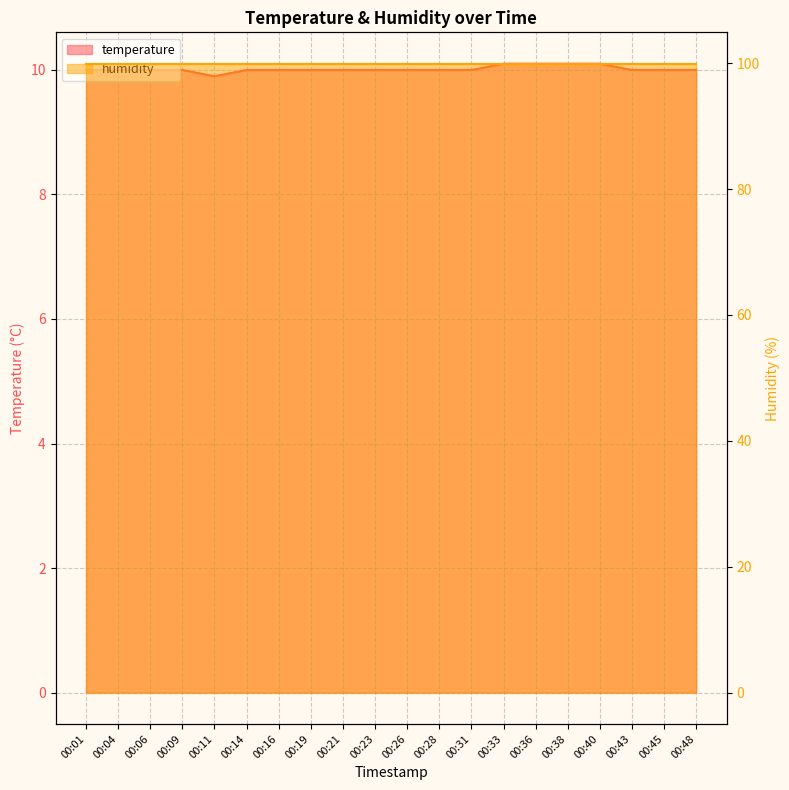

How many points are lower than both their immediate neighbors (excluding endpoints)?

1